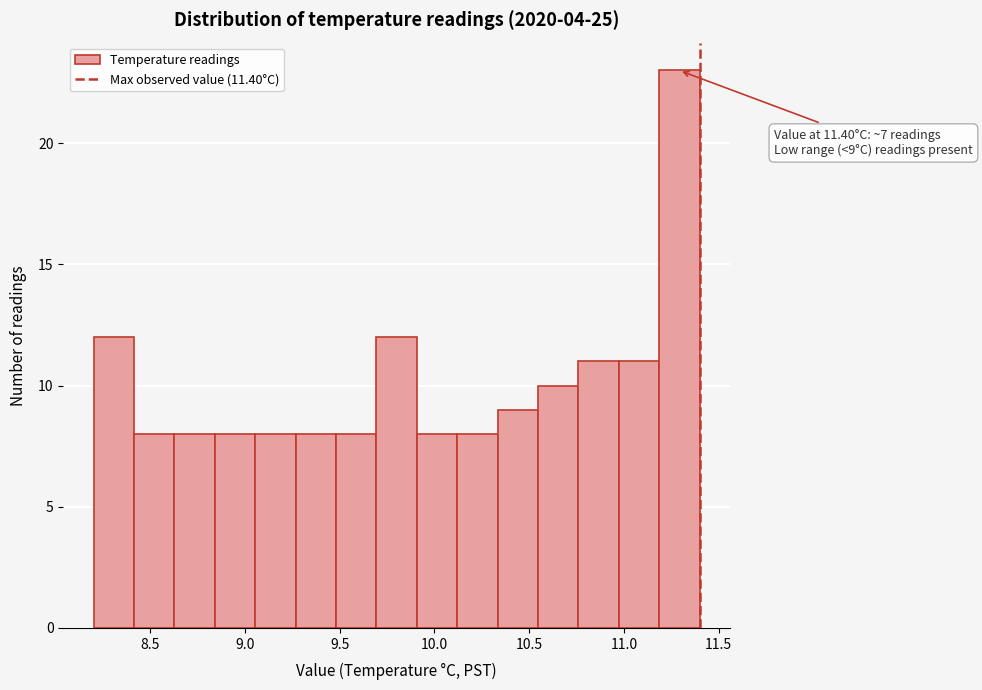

Over which range of the x-axis is the bar tallest?

11.20 to 11.40